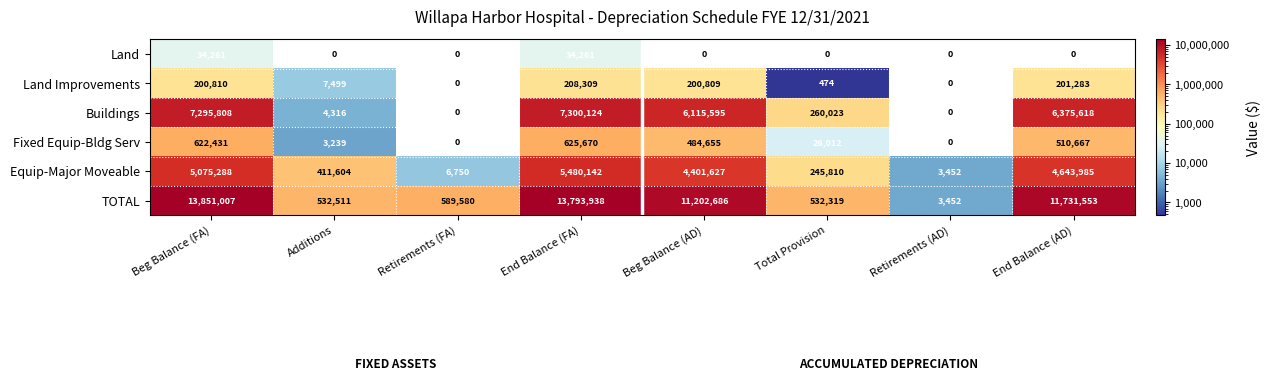

How many distinct data groups are displayed?

6